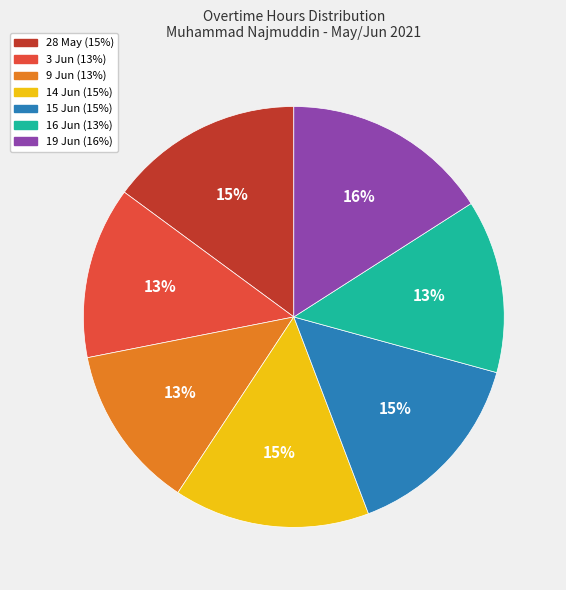

Do 28 May and 14 Jun together represent more than half of the pie?

No